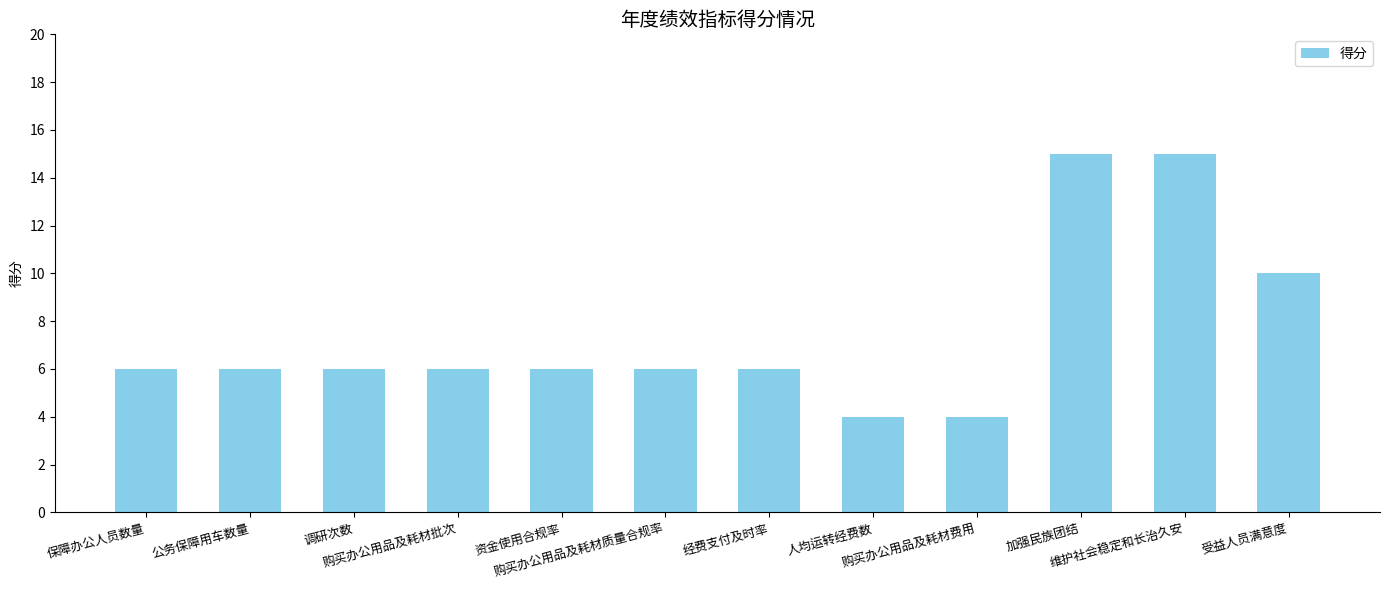

Approximately how many times larger is the value at 资金使用合规率 compared to 调研次数?

1.0